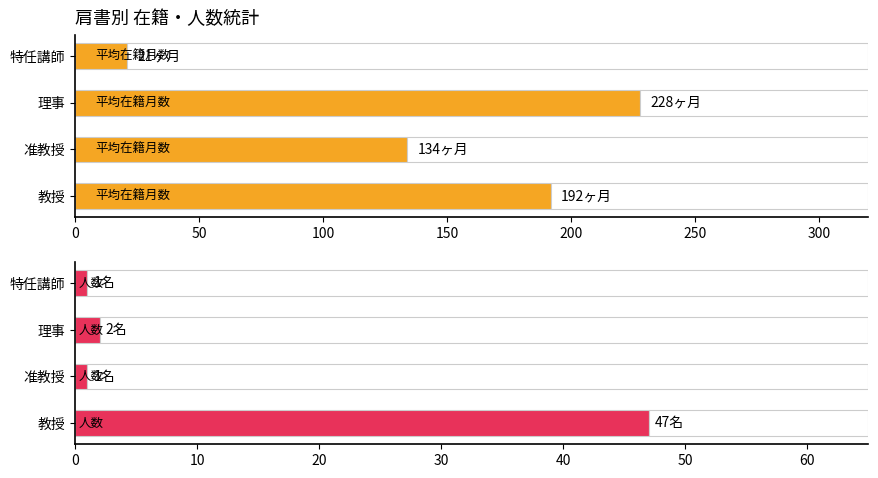

At 理事, list the series in order from smallest to largest.

人数, 平均在籍月数